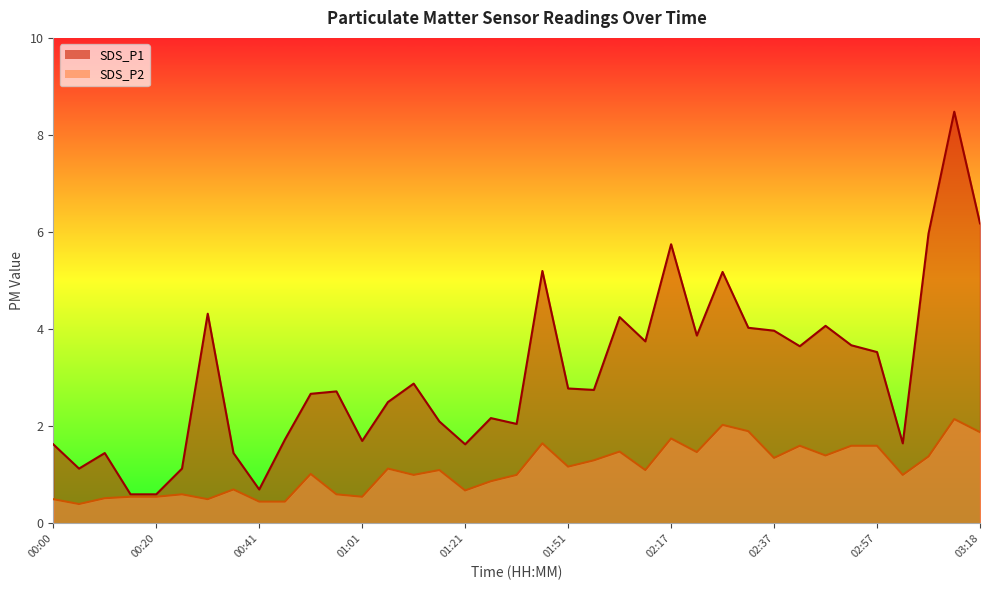

Is the value of SDS_P1 at 03:07 greater than the value of SDS_P2 at 02:22?

Yes